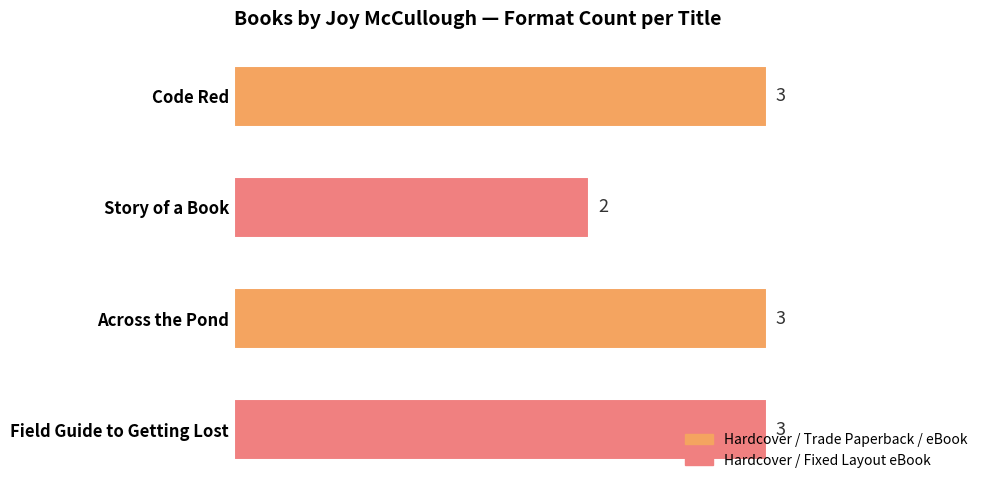

How many bars are there in total?

4